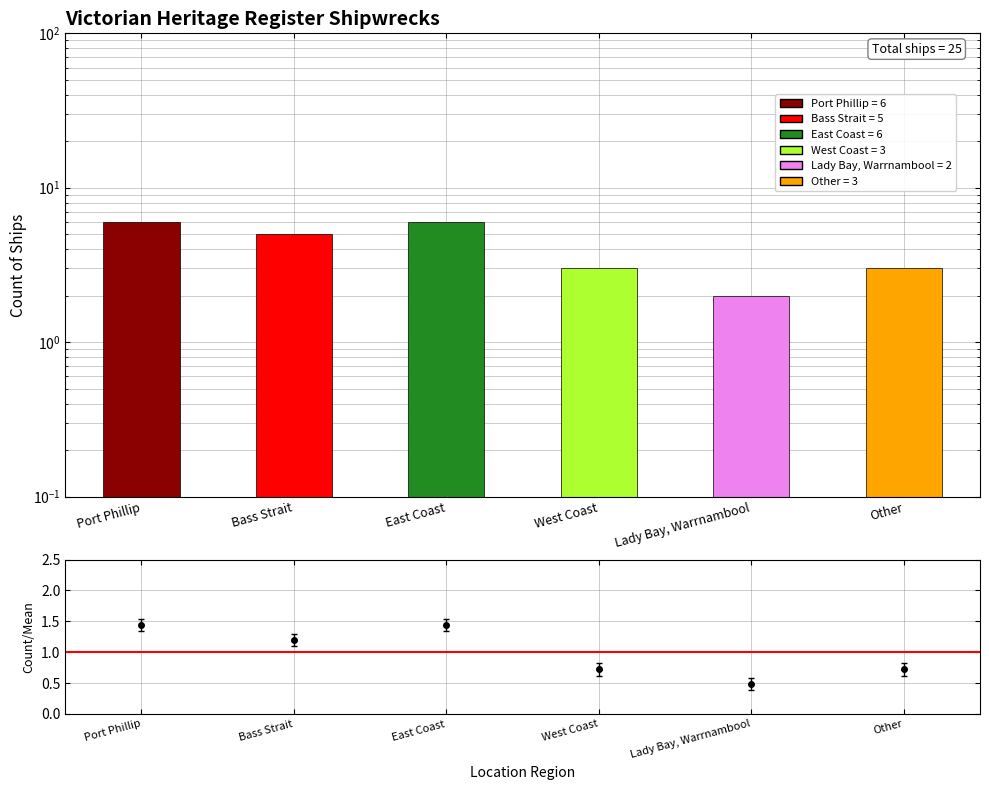

Are the bars grouped side by side (vs. stacked)?

No